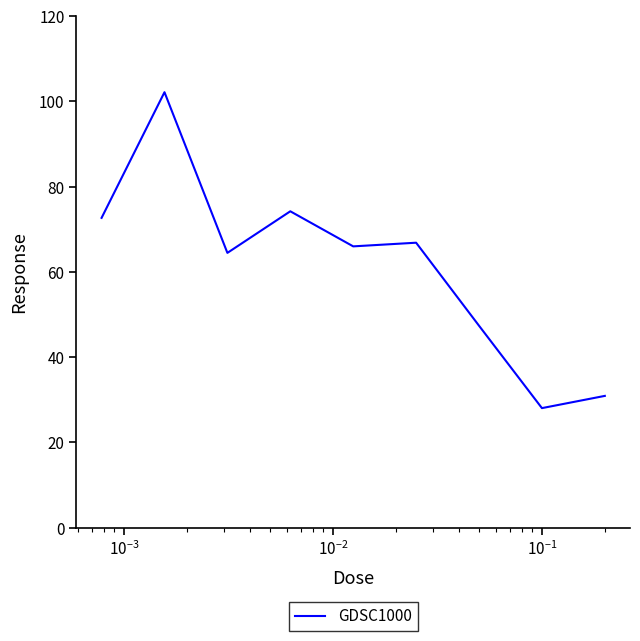

What is the difference between the maximum and minimum values?

74.1